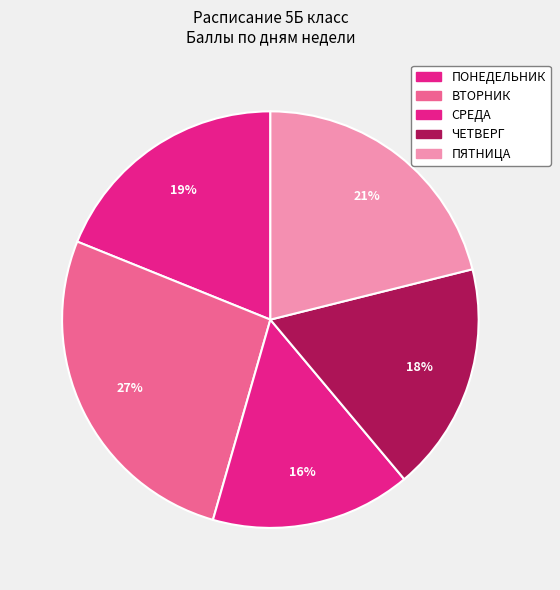

Rank the categories by value from lowest to highest.

СРЕДА, ЧЕТВЕРГ, ПОНЕДЕЛЬНИК, ПЯТНИЦА, ВТОРНИК